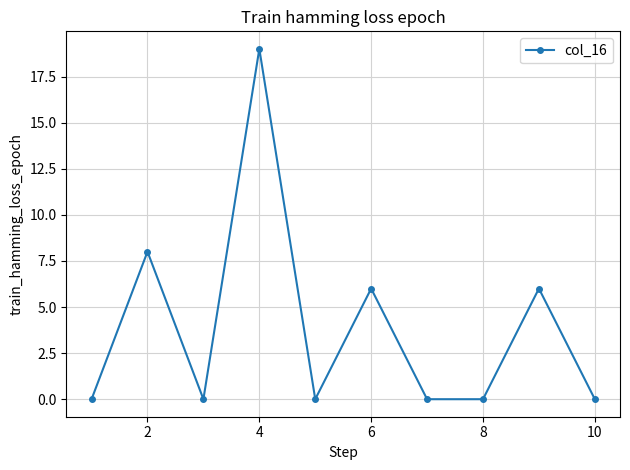

What is the difference between the second highest and minimum values?

8